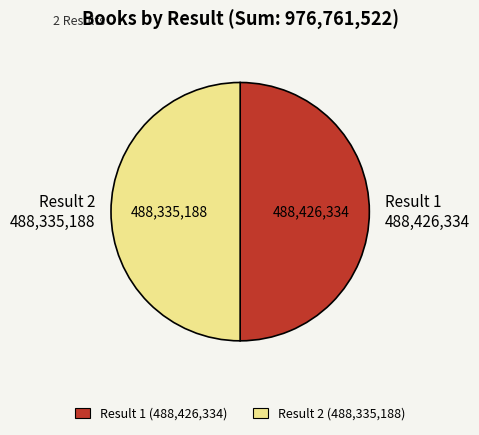

Combined, do Result 2 (488,335,188) and Result 1 (488,426,334) account for over 50%?

Yes